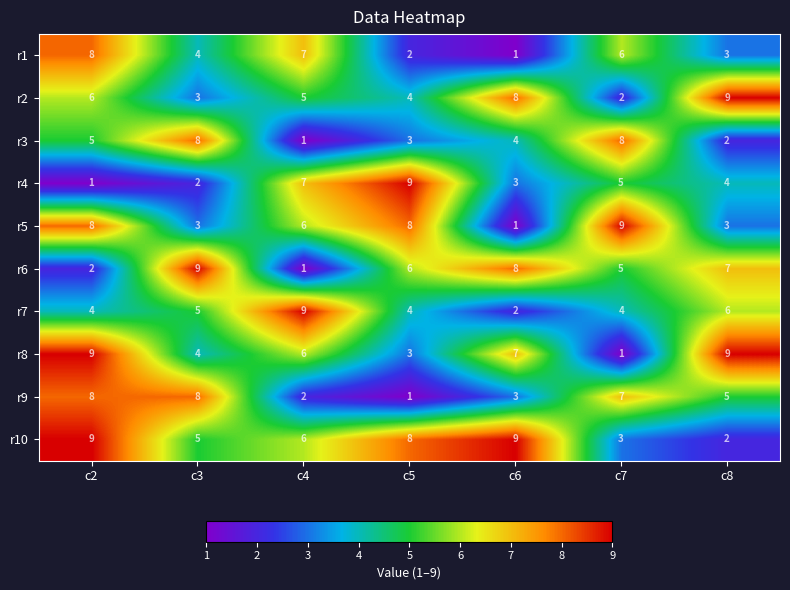

At which label does r6 reach its minimum?

c4